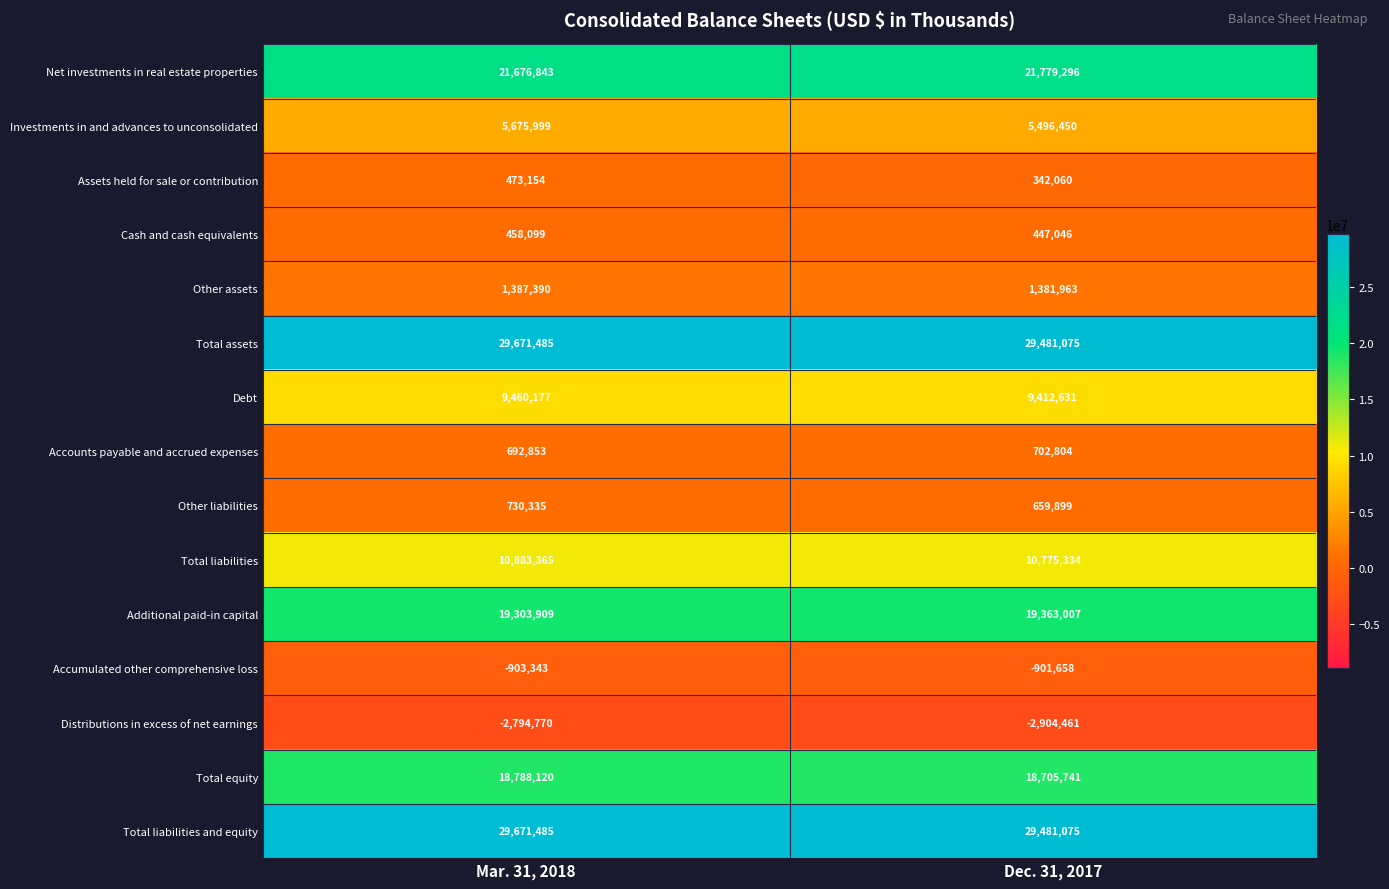

What is the spread (max minus min) of values at Mar. 31, 2018?

32466255